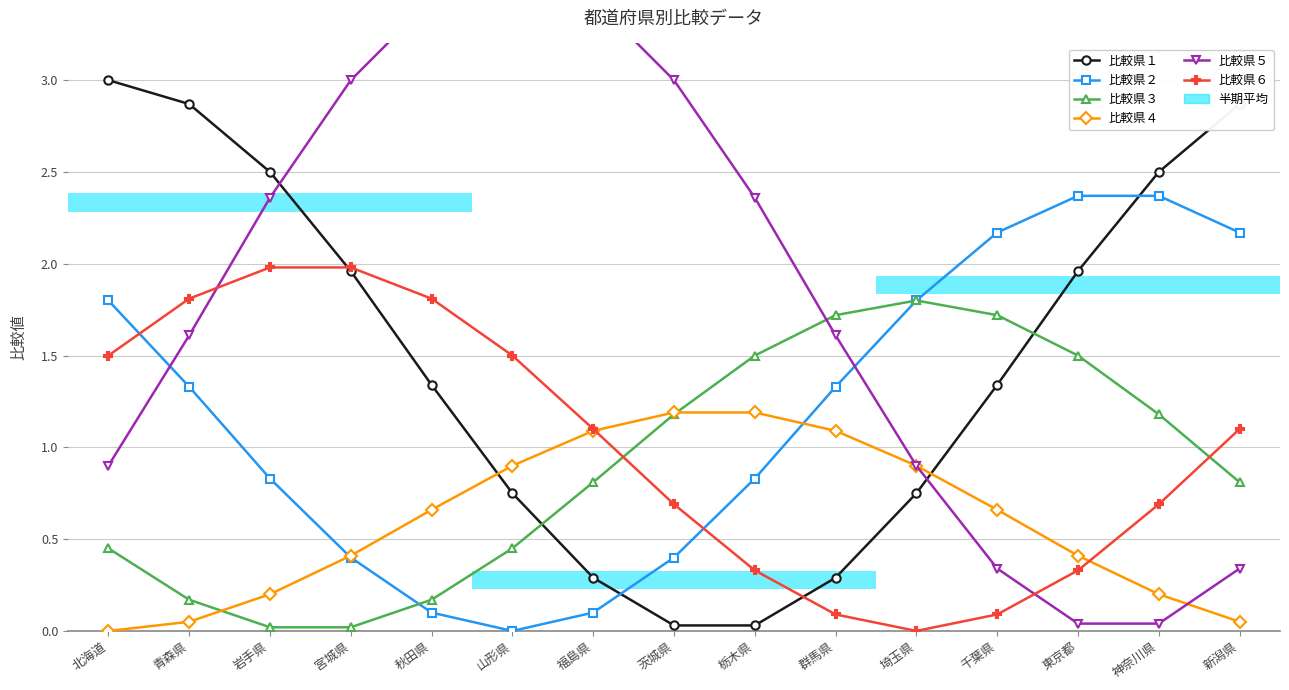

Which series changed the most between 福島県 and 栃木県?

比較県５